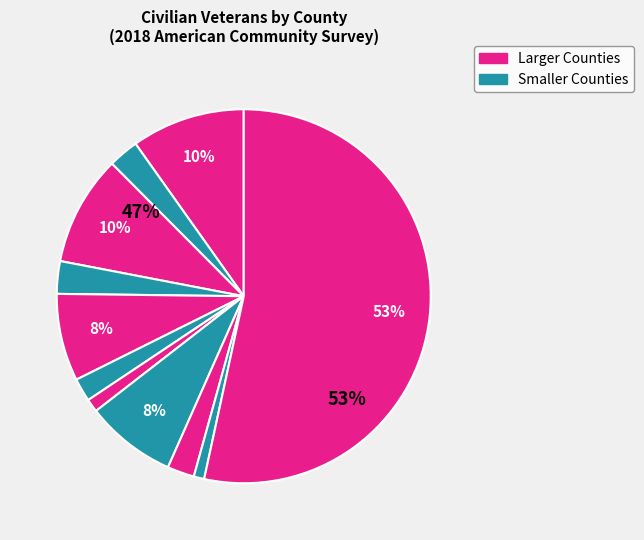

To the nearest percent, what is the difference between the largest and smallest slice percentages?

52%